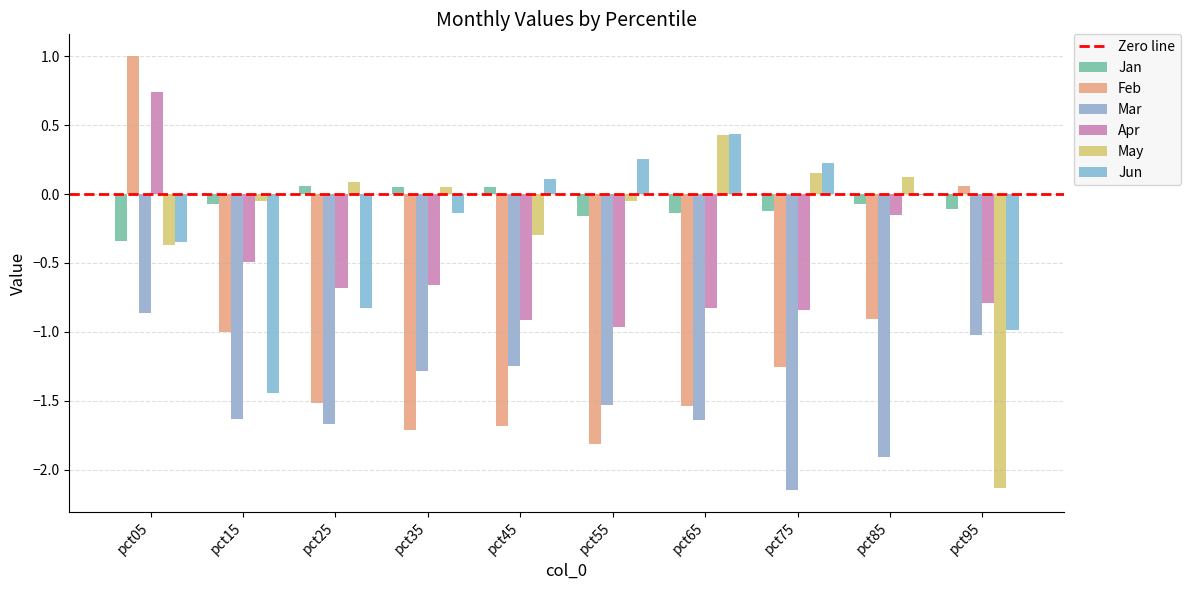

What is the spread (max minus min) of values at pct45?

1.8